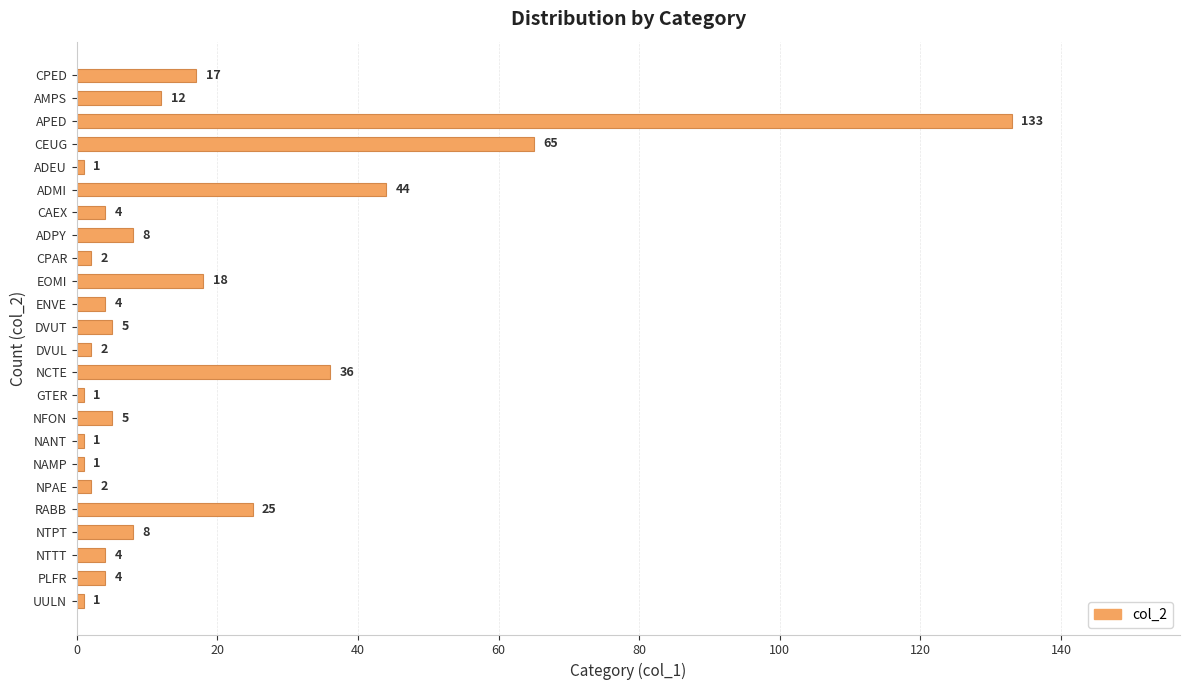

Is it true that the value at CPED is 30?

False